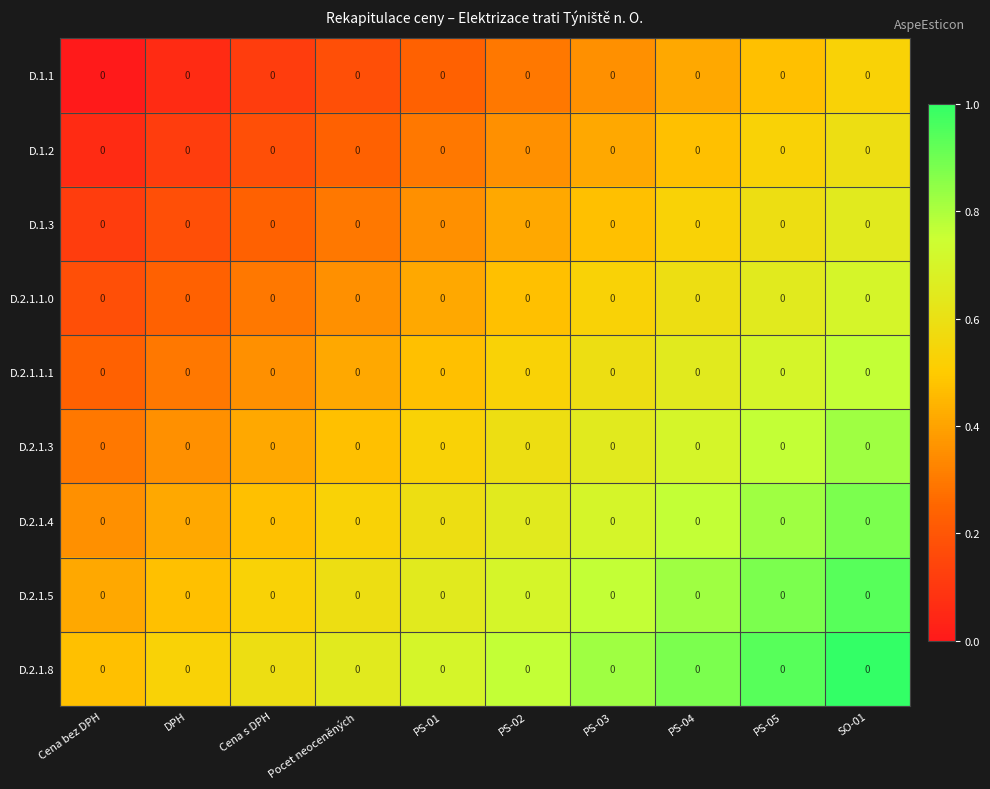

List the series in order of their peak value, highest first.

D.2.1.8, D.2.1.5, D.2.1.4, D.2.1.3, D.2.1.1.1, D.2.1.1.0, D.1.3, D.1.2, D.1.1